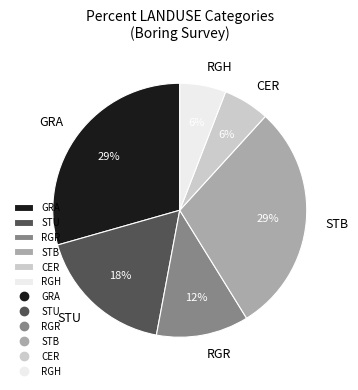

To the nearest percent, what is the difference between the RGH and RGR slice percentages?

6%